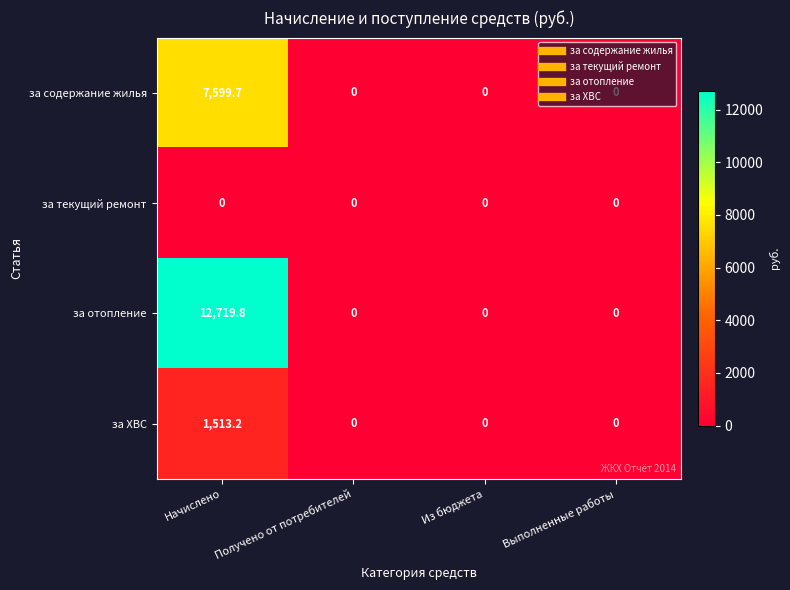

Count the number of categories in the chart.

4